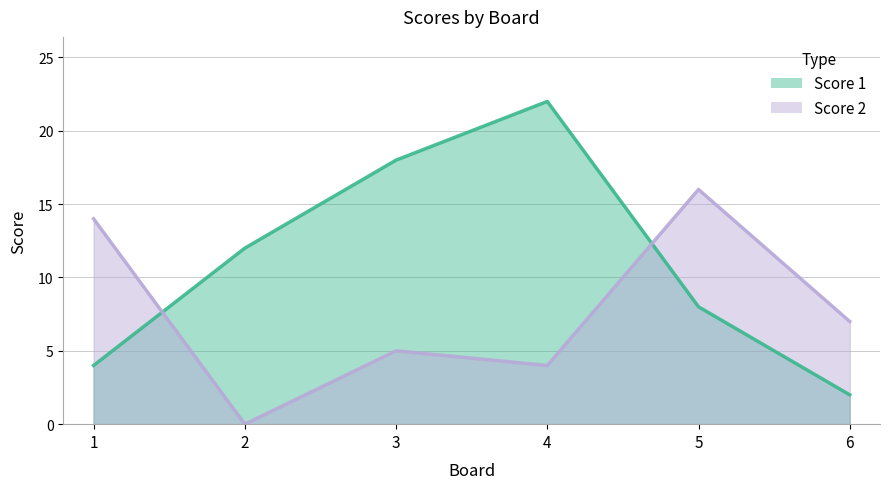

At which label is Score 1 closest to 12?

2